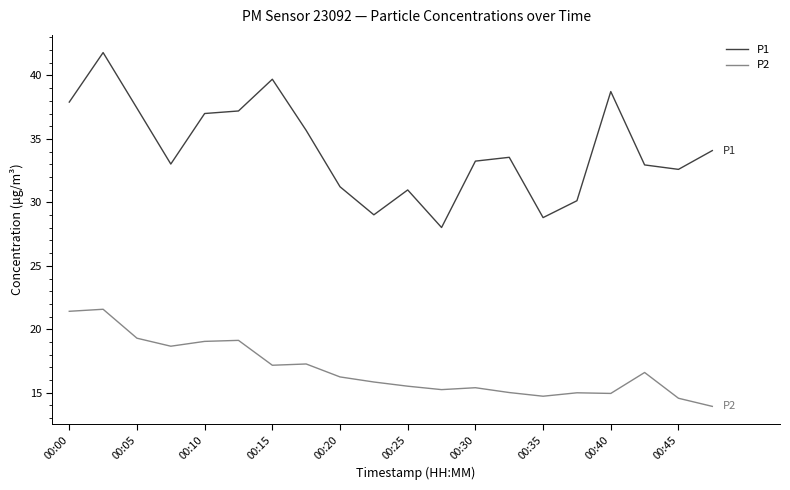

What is the maximum value shown in the chart?

41.8